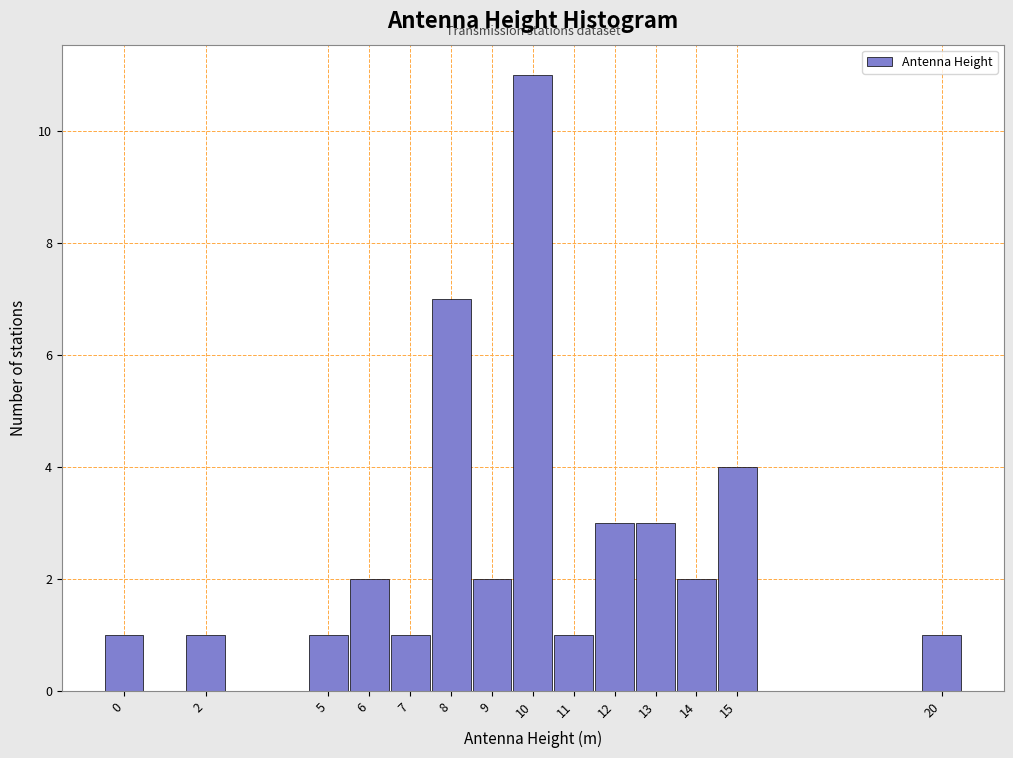

What is the height of the bar covering 8.5 to 9.5 on the x-axis? The values are not printed on the chart, so give them approximately, as read against the axis.

2